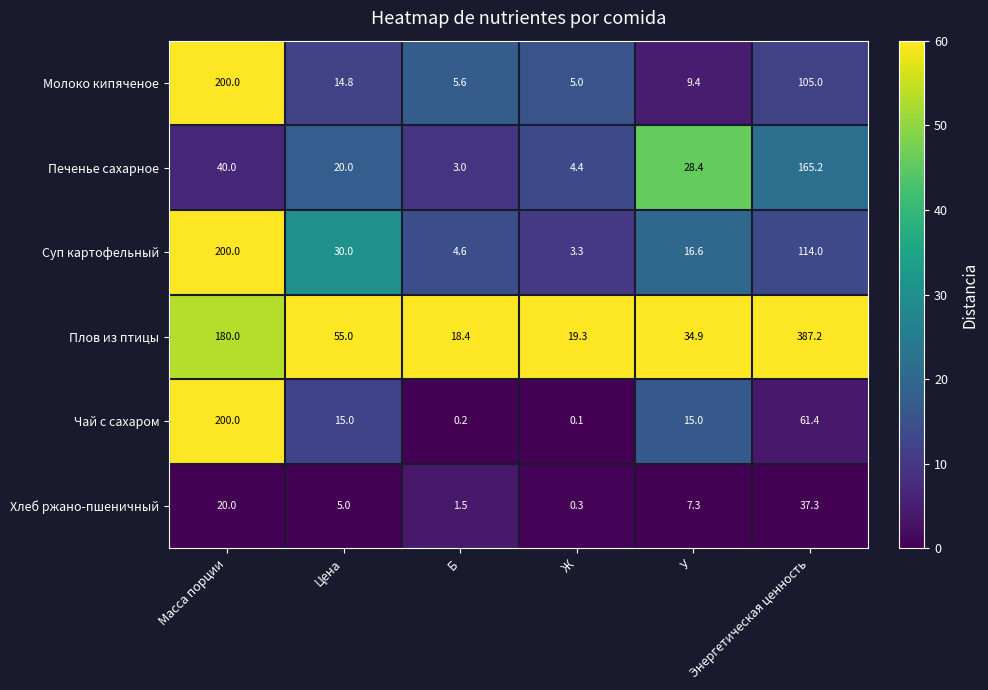

Which series has the largest total across all categories?

Плов из птицы